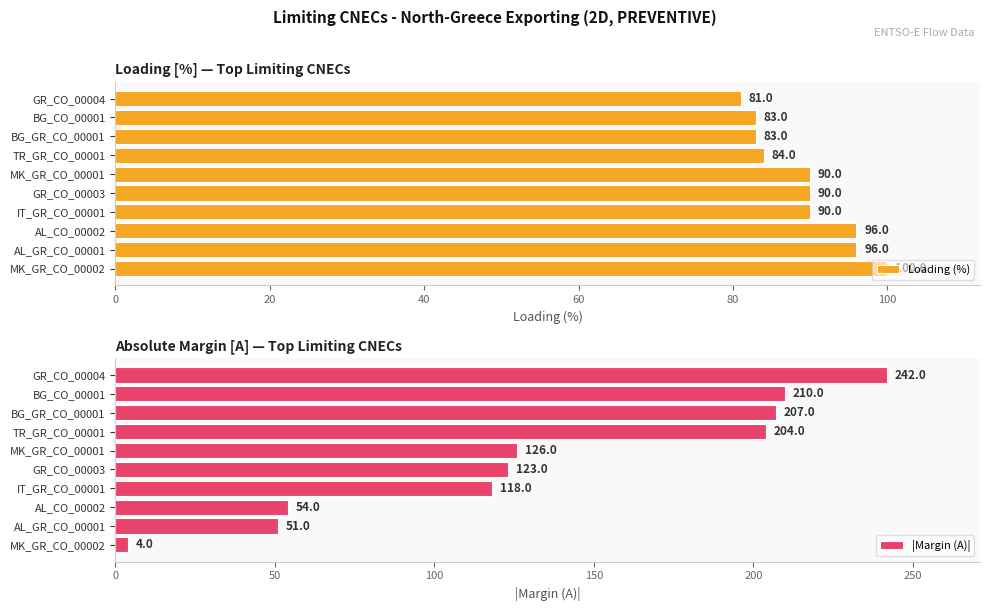

Does the chart contain stacked bars?

No